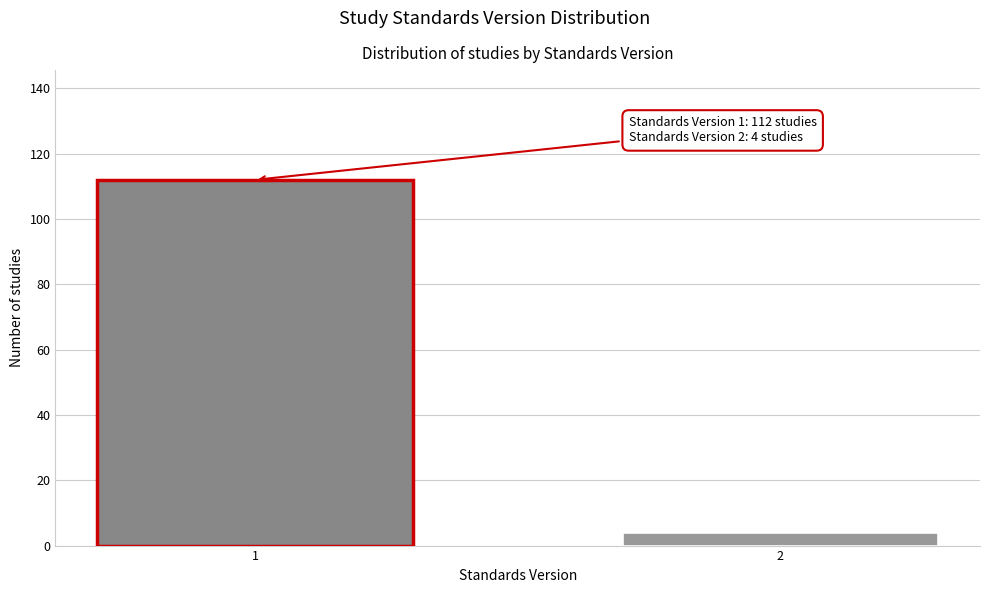

Reading left to right, list all the values displayed in this chart.

1=112	2=4